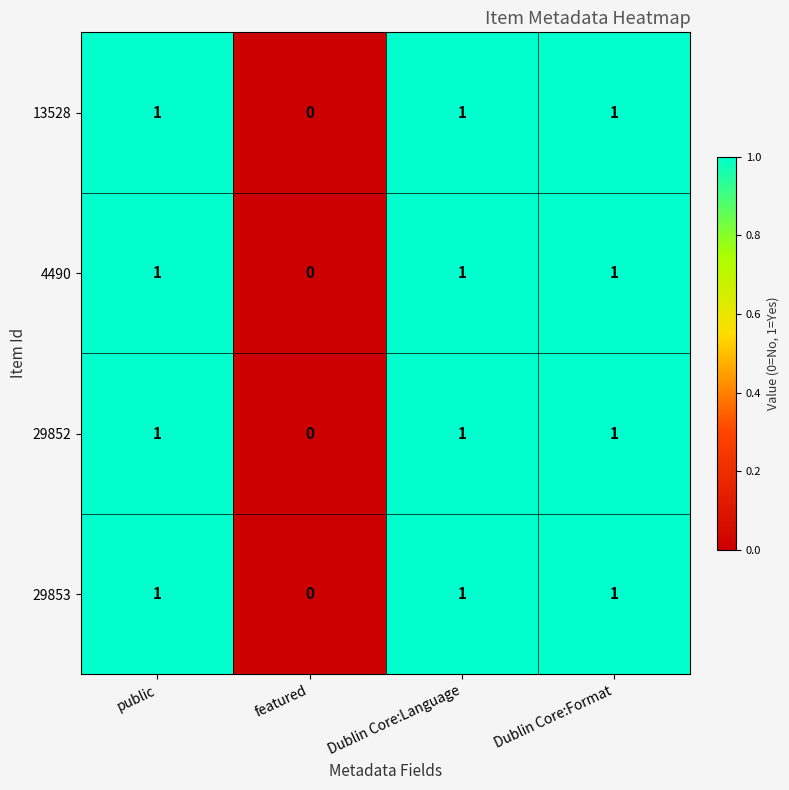

Reading left to right, what are all the values shown in this chart?

13528: 1	0	1	1
4490: 1	0	1	1
29852: 1	0	1	1
29853: 1	0	1	1